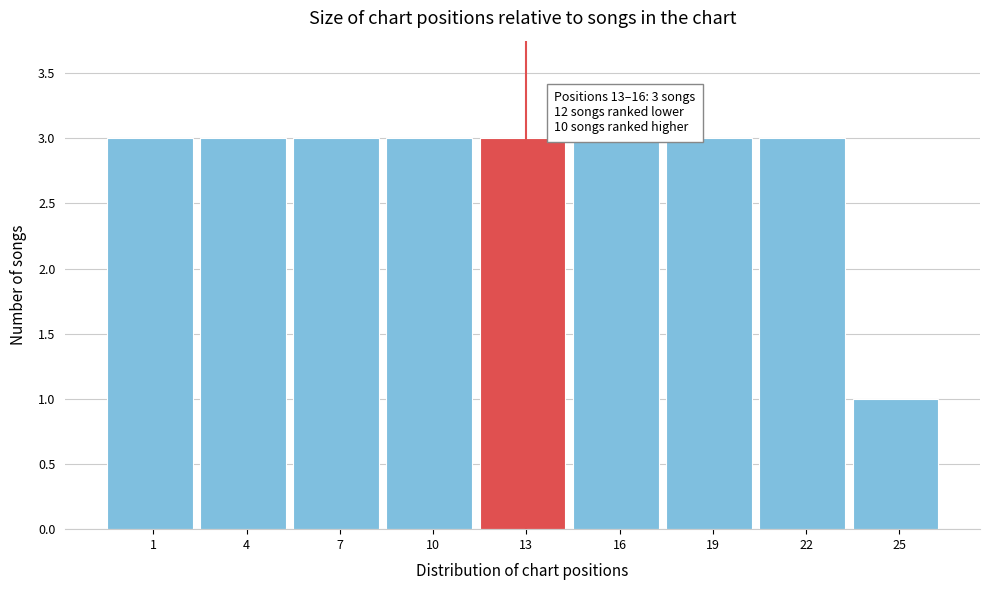

Reading left to right, extract all data points from this chart.

3	3	3	3	3	3	3	3	1